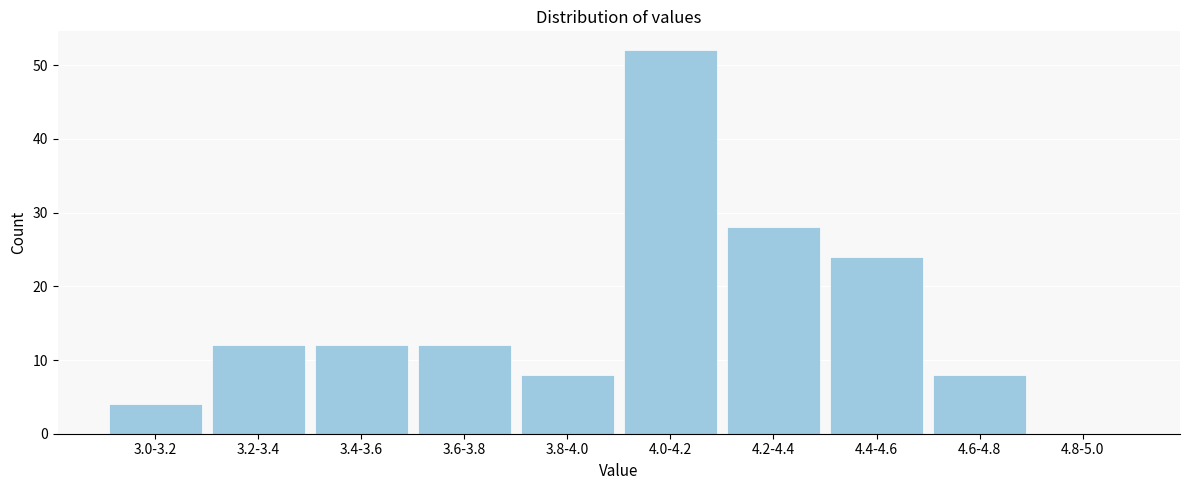

Reading right to left, what are all the values shown in this chart?

4.8-5.0=0	4.6-4.8=8	4.4-4.6=24	4.2-4.4=28	4.0-4.2=52	3.8-4.0=8	3.6-3.8=12	3.4-3.6=12	3.2-3.4=12	3.0-3.2=4